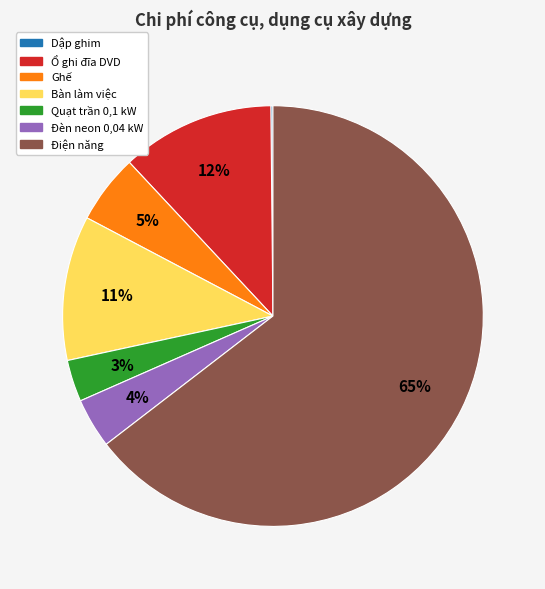

To the nearest percent, what percentage of the pie is Ổ ghi đĩa DVD?

12%